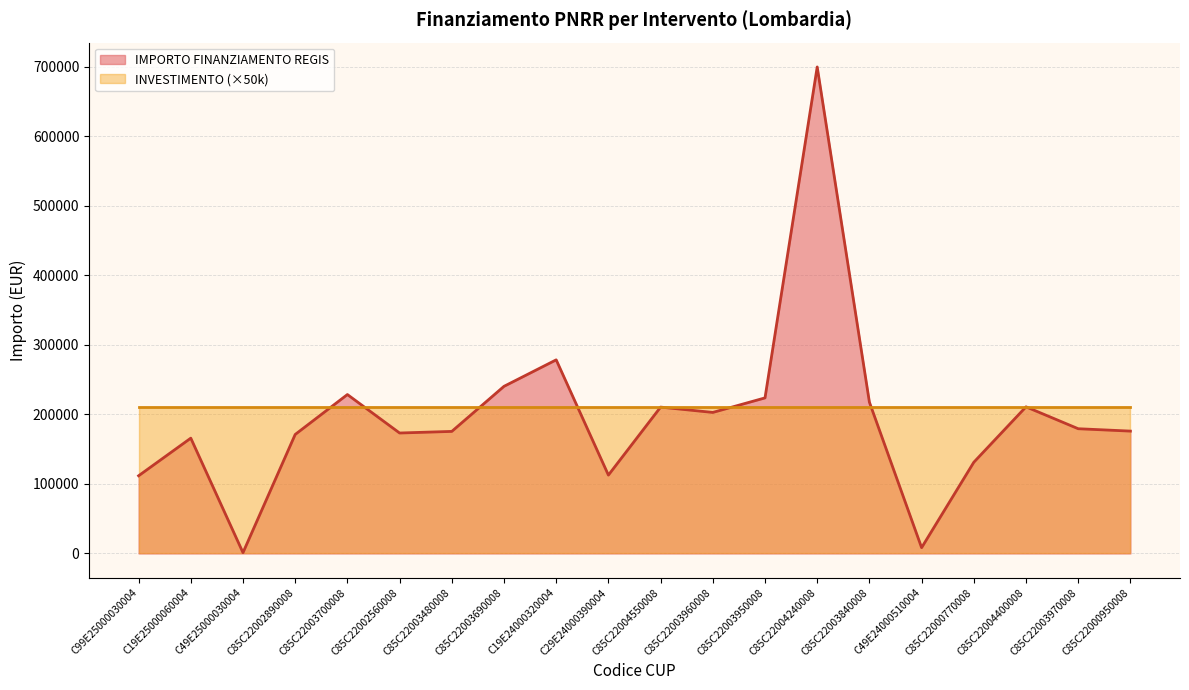

Count the number of data series in this chart.

2